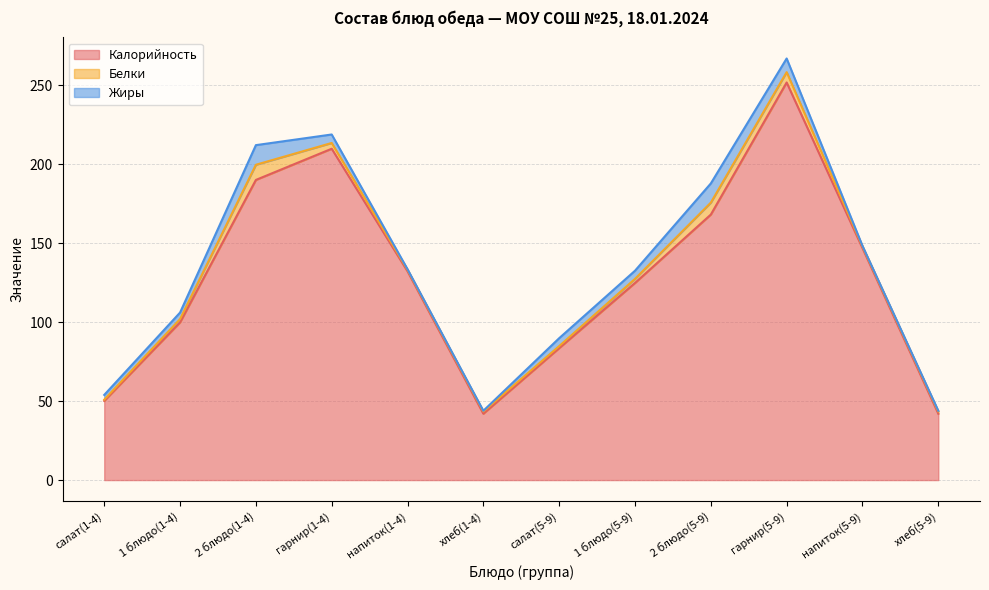

Which series has the largest range (max minus min)?

Калорийность